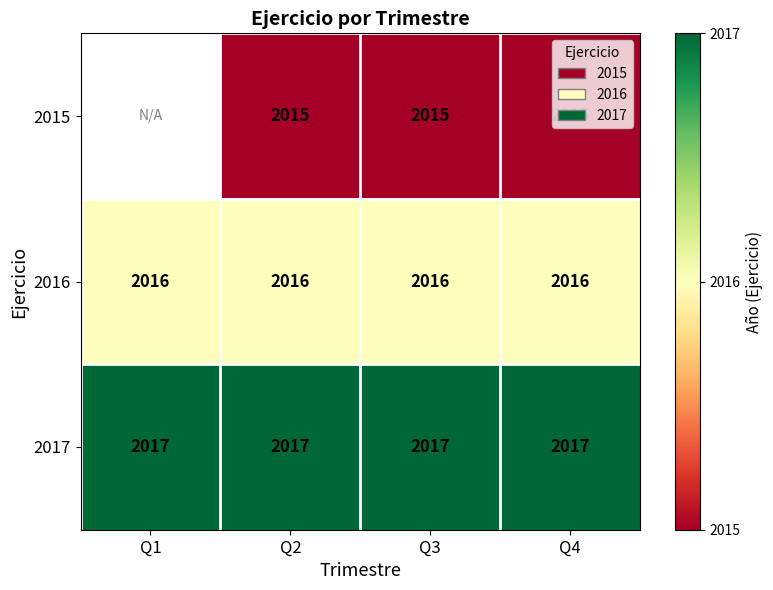

The 2016 series shows 413 at Q1. True or false?

False